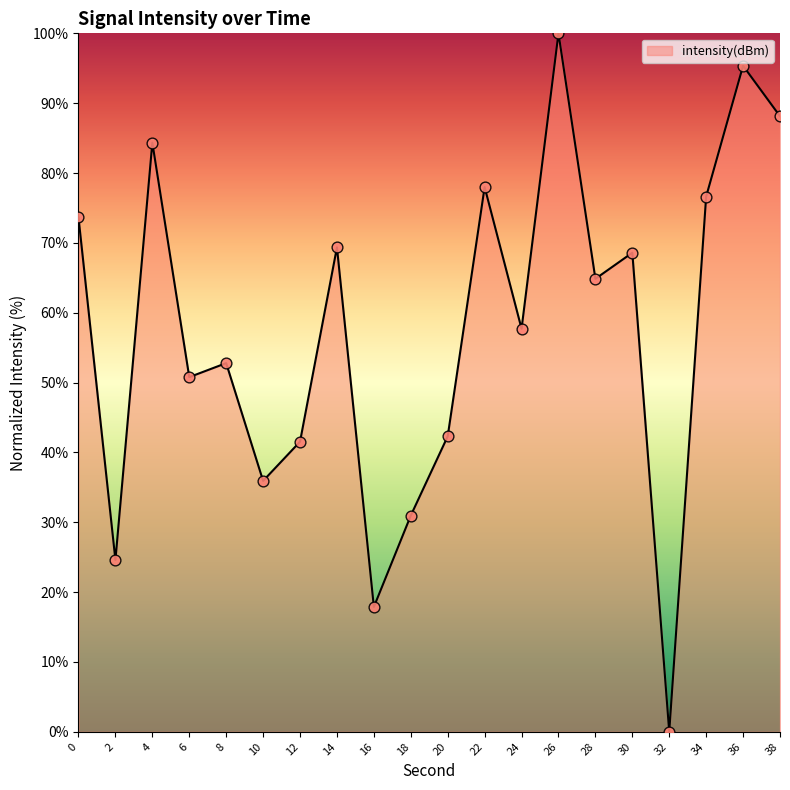

Which has a higher value, 6 or 22?

22